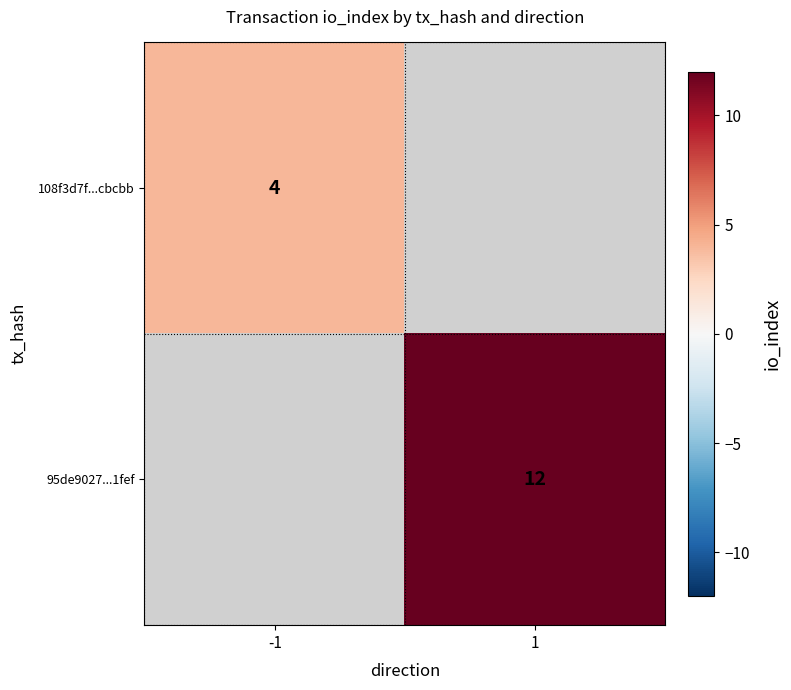

The 108f3d7f...cbcbb series shows 4 at -1. True or false?

True